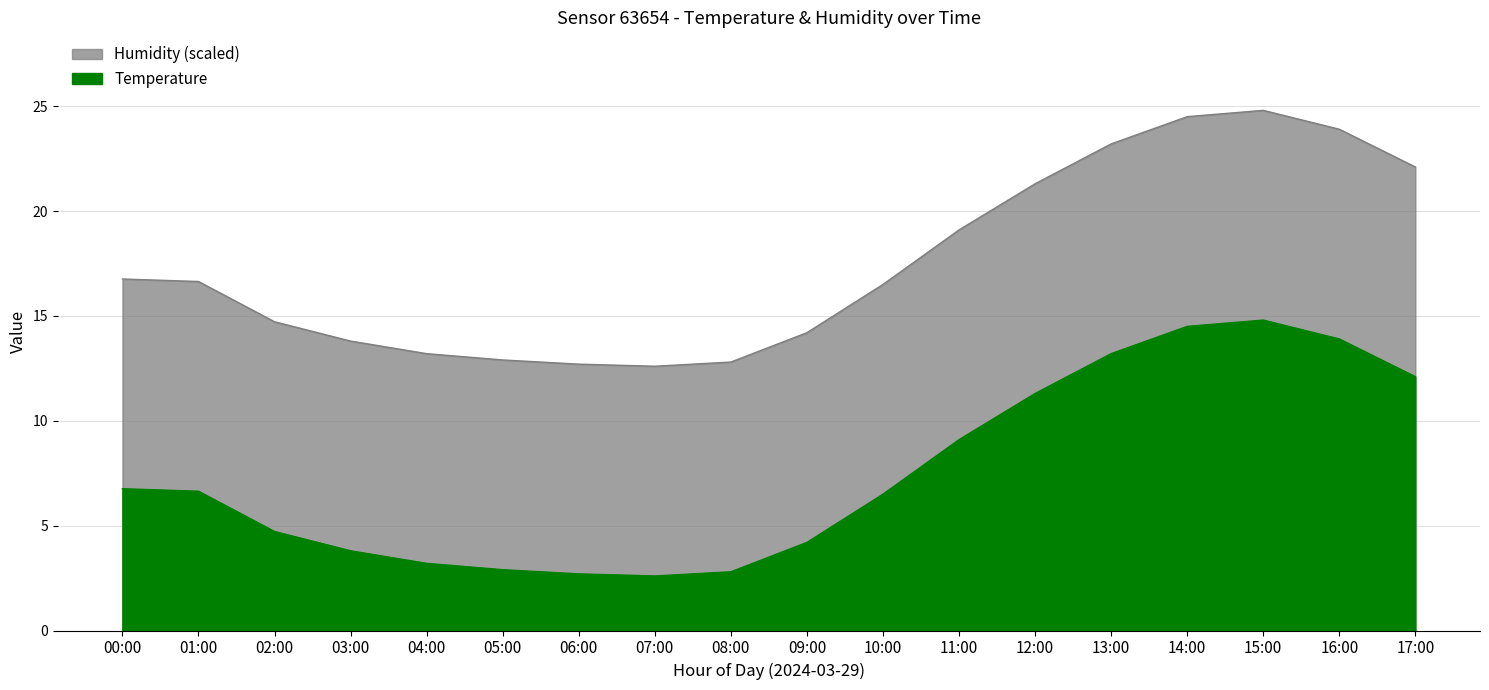

At which category does the data reach its first local valley?

07:00